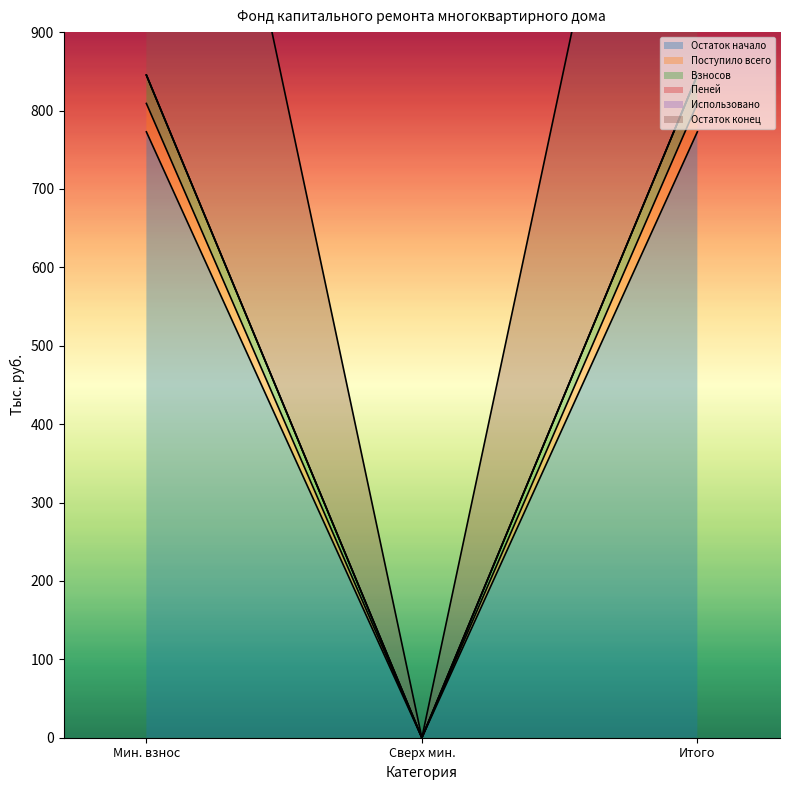

How many data points does each series have?

3